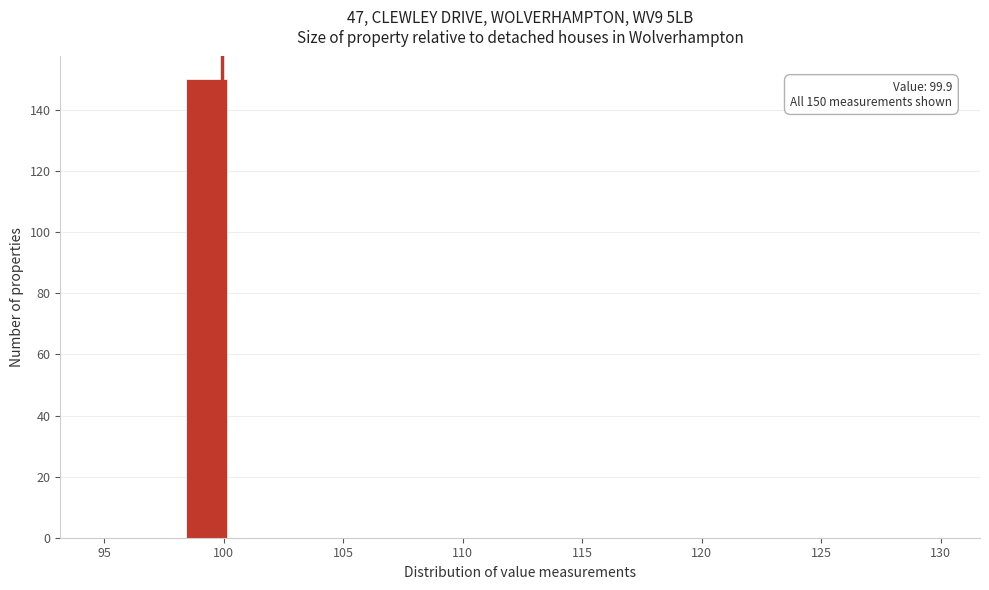

Read against the x-axis, roughly where is the centre of the tallest bar?

99.5